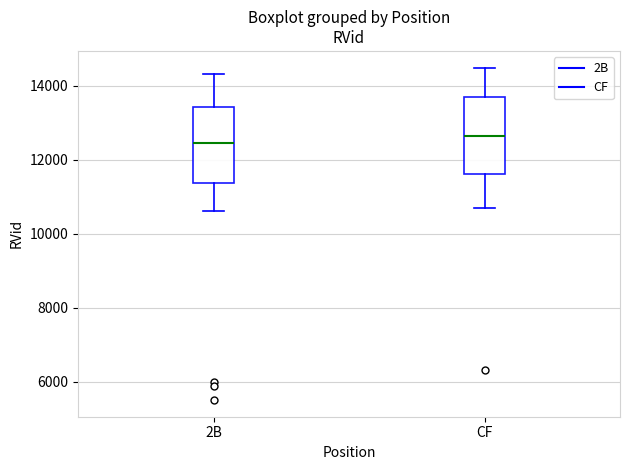

Reading left to right, read every box against the y-axis: the position of its median line, the range the box covers, and the ends of its whiskers. The values are not printed on the chart, so give them approximately, as read against the axis.

2B: median 12400, box 11400 to 13400, whiskers 10600 to 14400
CF: median 12600, box 11600 to 13600, whiskers 10600 to 14400